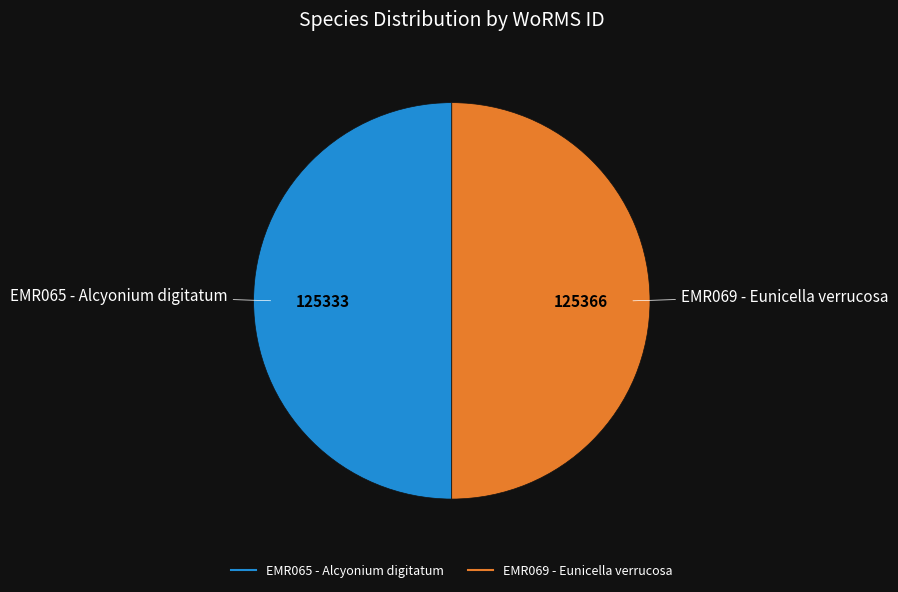

How many segments does this pie chart have?

2